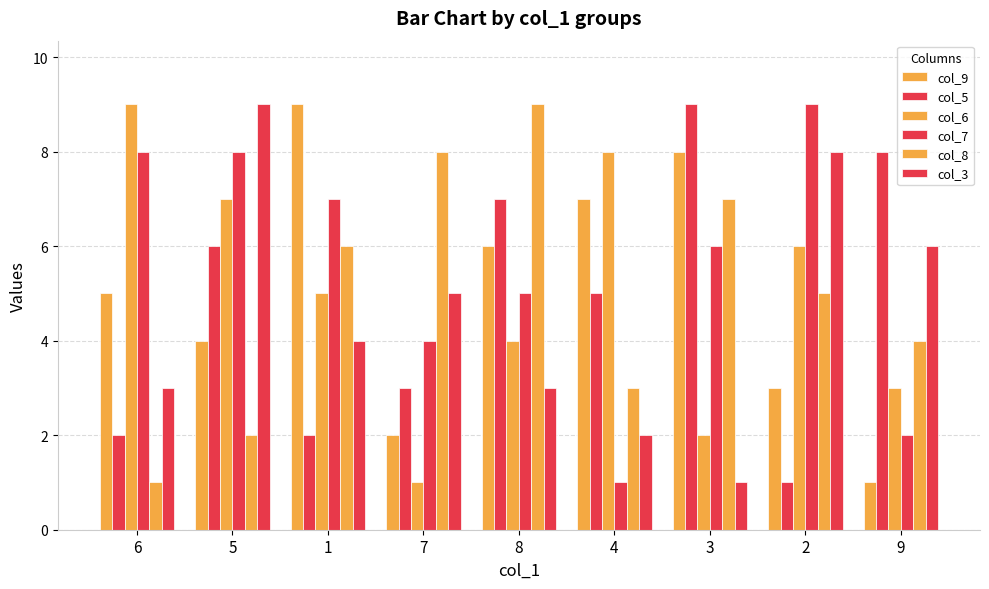

Rank the series by their maximum value, from highest to lowest.

col_9, col_5, col_6, col_7, col_8, col_3